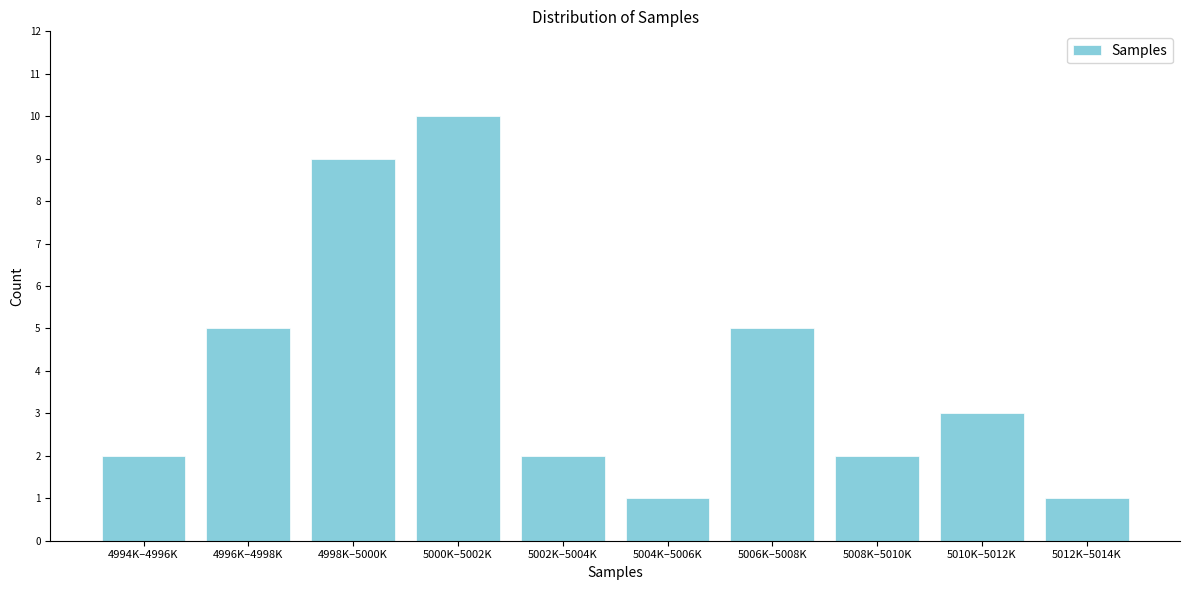

Reading left to right, list all the values displayed in this chart.

4994K–4996K=2	4996K–4998K=5	4998K–5000K=9	5000K–5002K=10	5002K–5004K=2	5004K–5006K=1	5006K–5008K=5	5008K–5010K=2	5010K–5012K=3	5012K–5014K=1